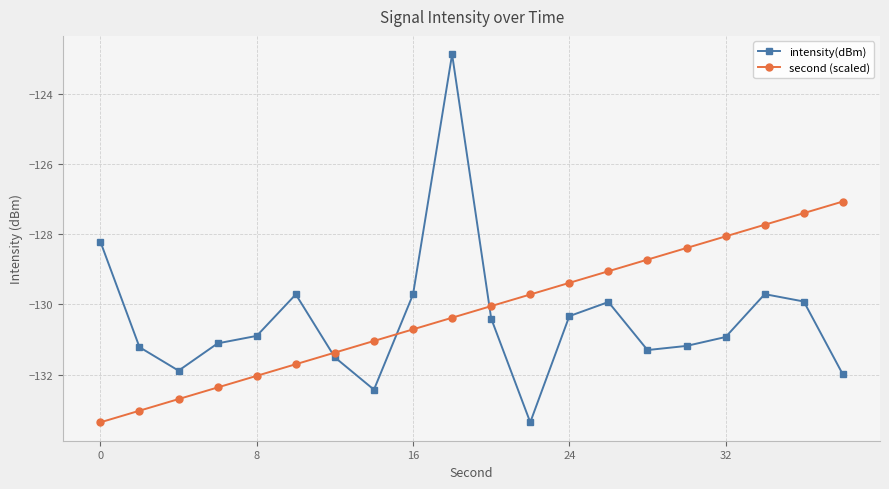

What is the minimum value for second (scaled)?

-133.4